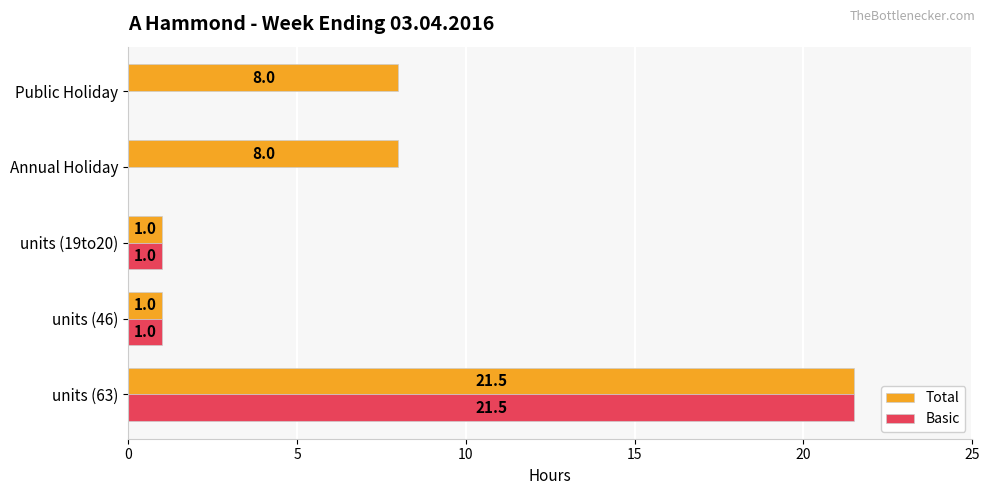

What is the total value across all series at Public Holiday?

8.0